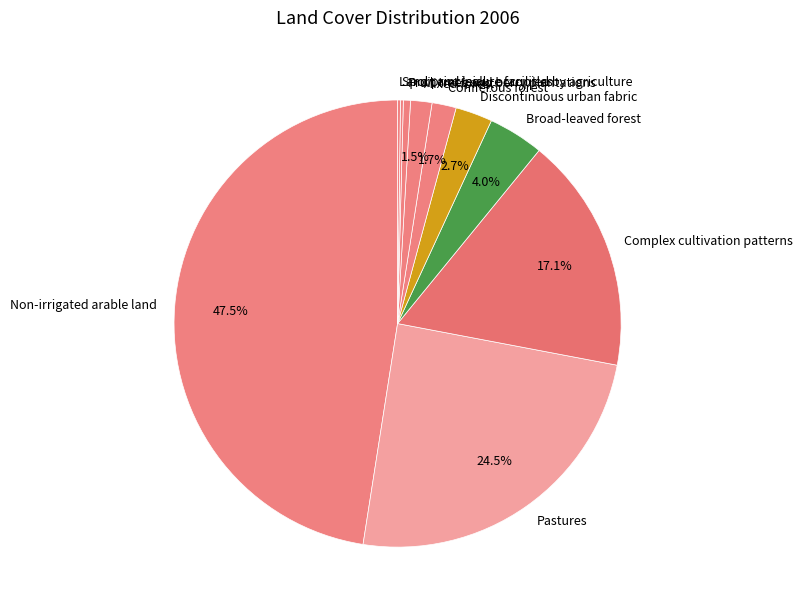

Is there a majority slice in this chart?

No